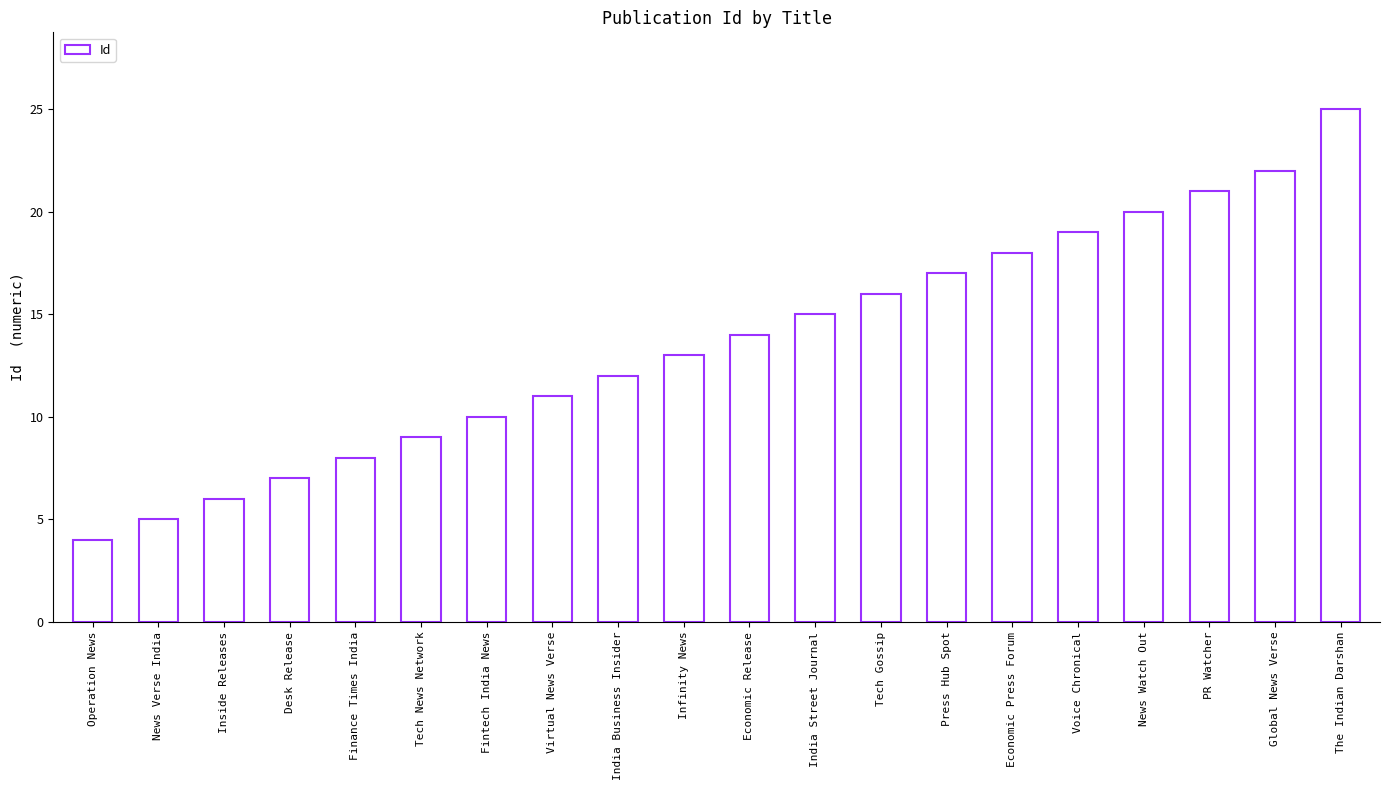

The chart shows a value of 3 at Fintech India News. True or false?

False